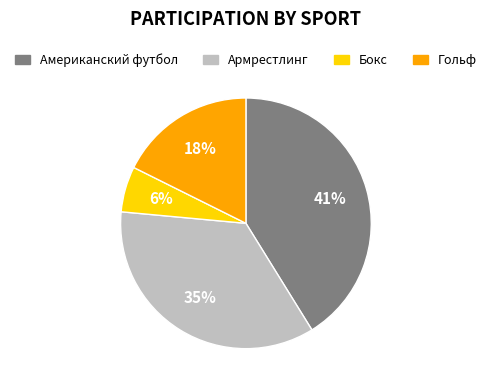

How many slices are in this pie chart?

4